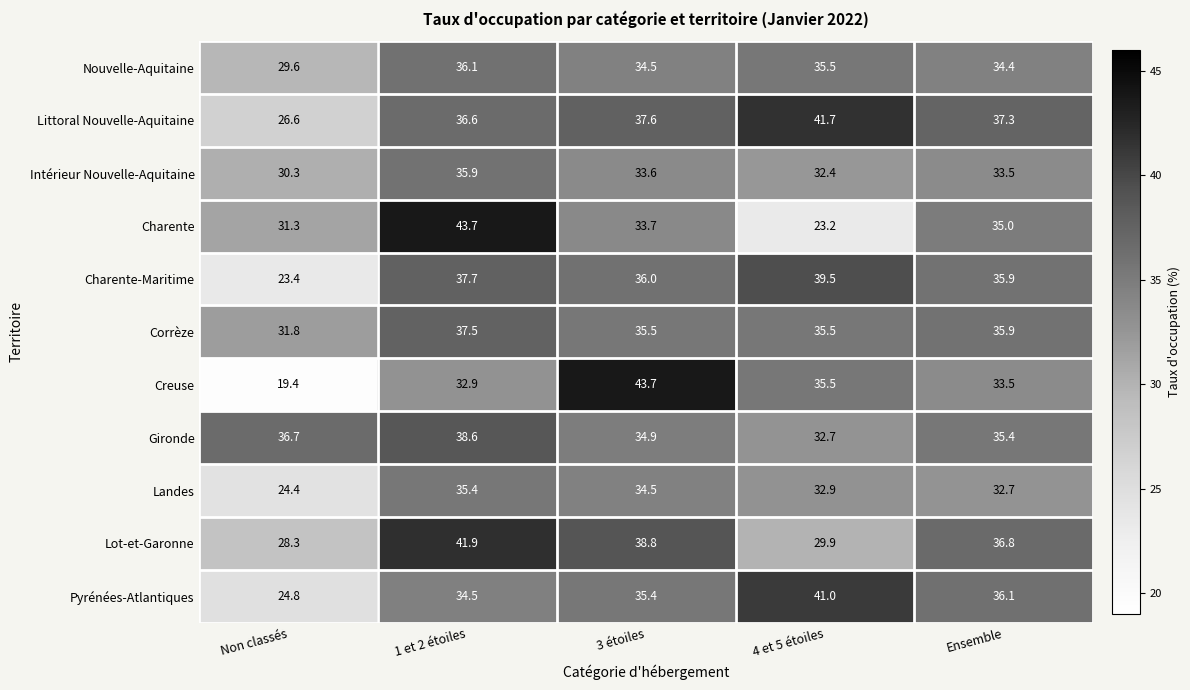

At which category does the chart reach its minimum across all series?

Non classés